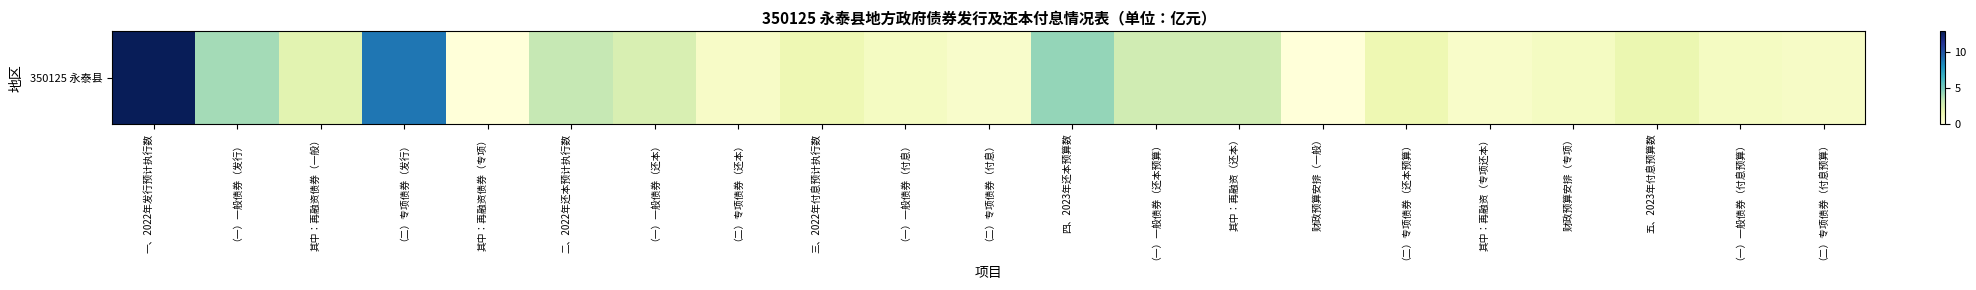

What is the change in value from 其中：再融资（还本） to 财政预算安排（专项）?

-1.9